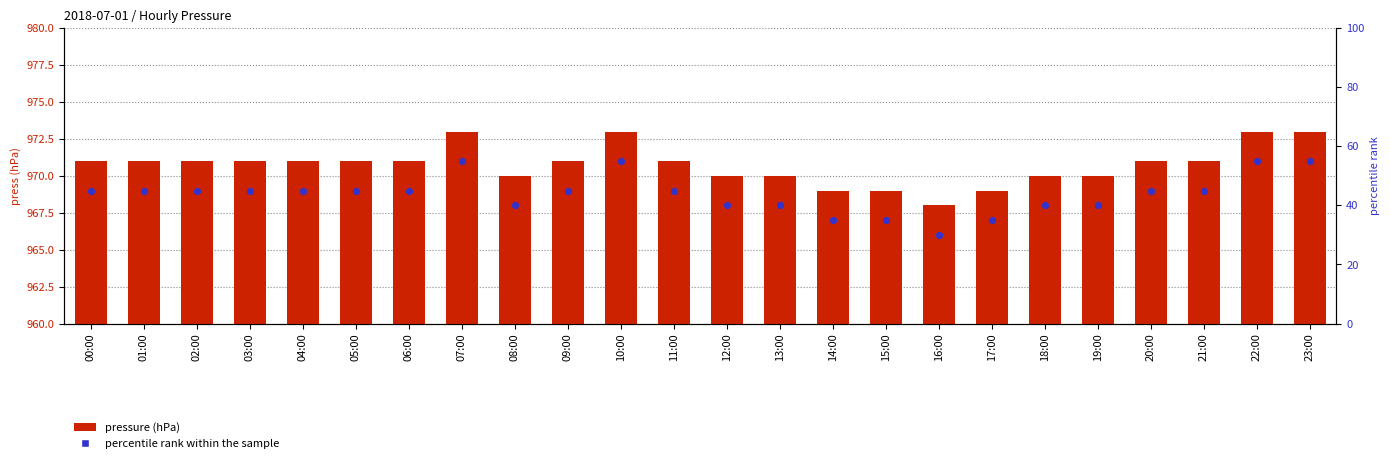

Which series contains the highest Y value?

pressure (hPa)